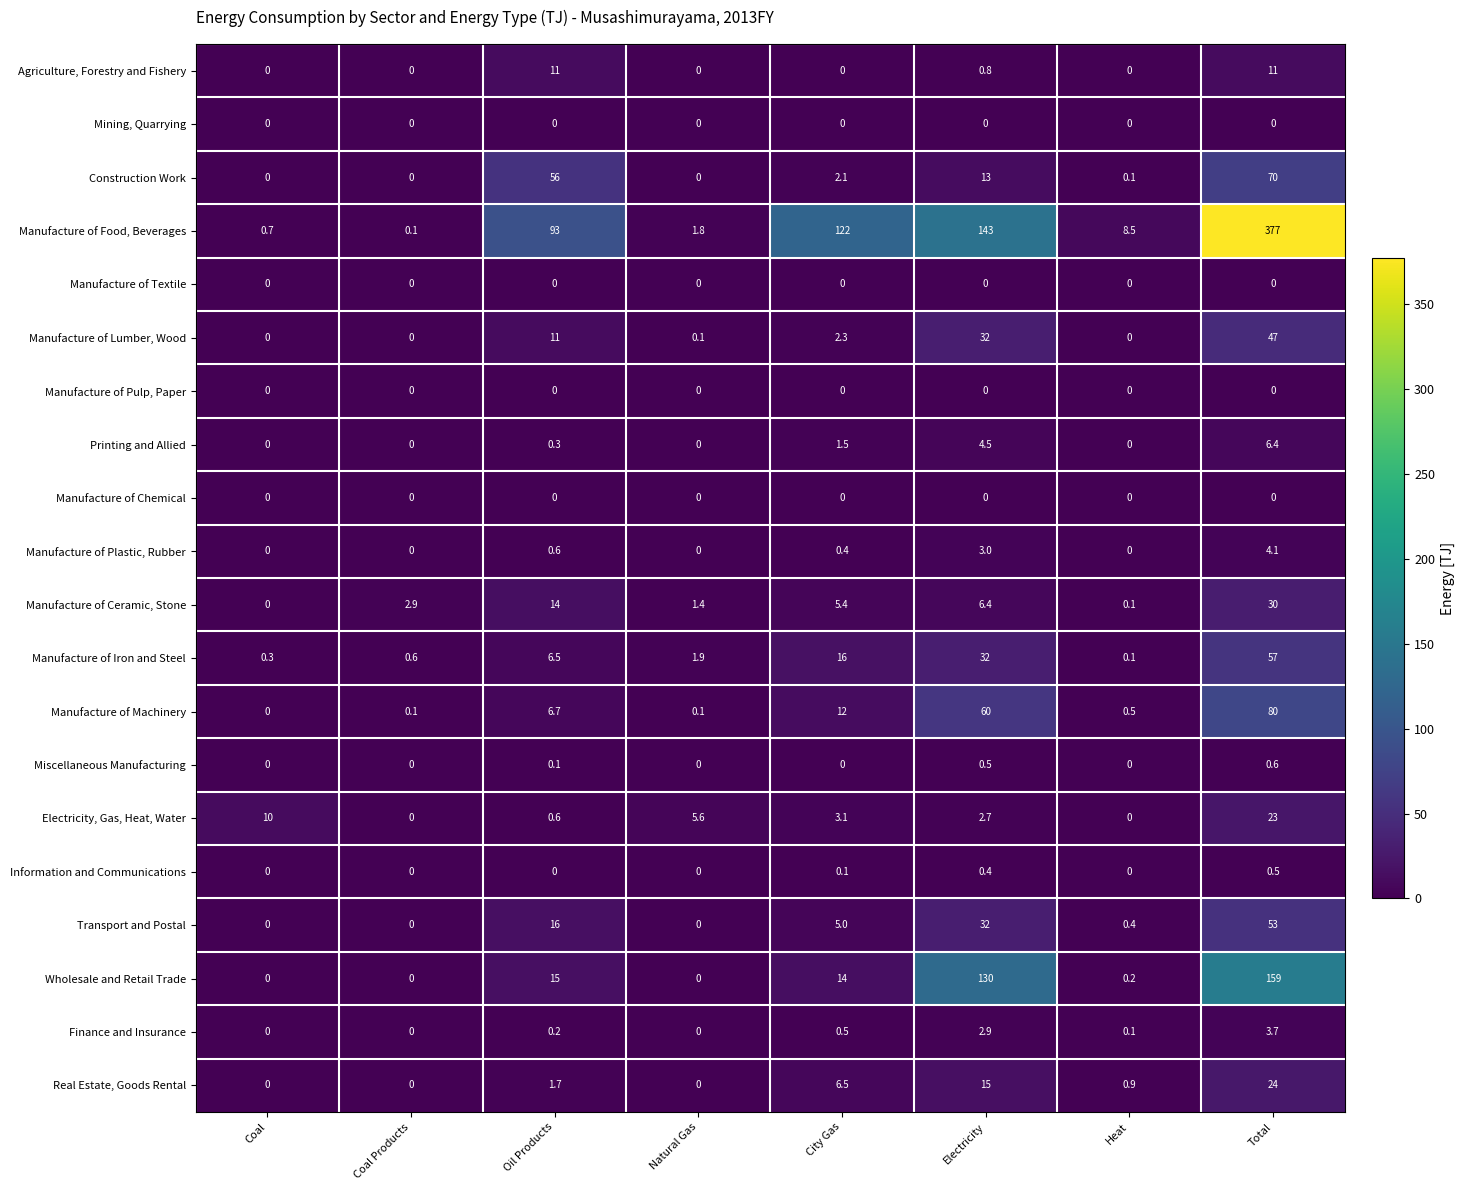

Which category has the highest value across all series?

Total